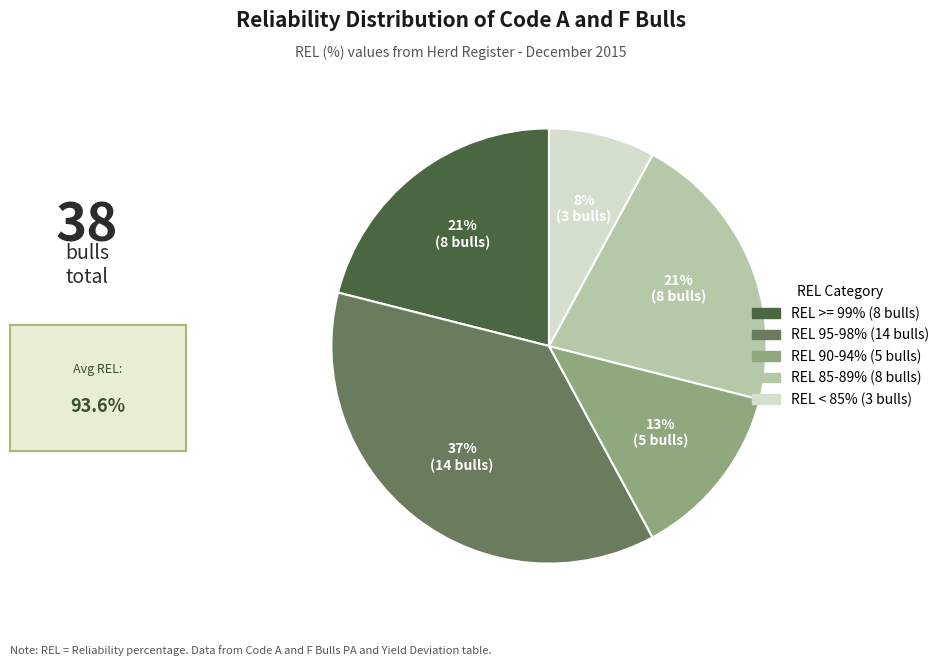

To the nearest percent, what is the difference between the largest and smallest slice percentages?

29%